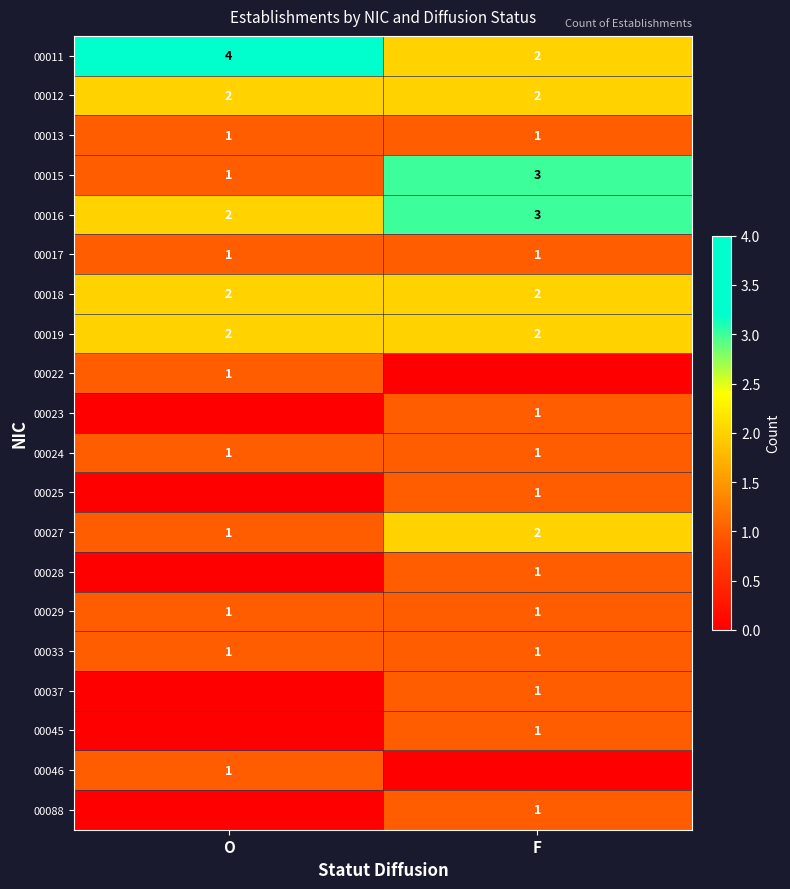

How many data points in 00016 are less than 3?

1